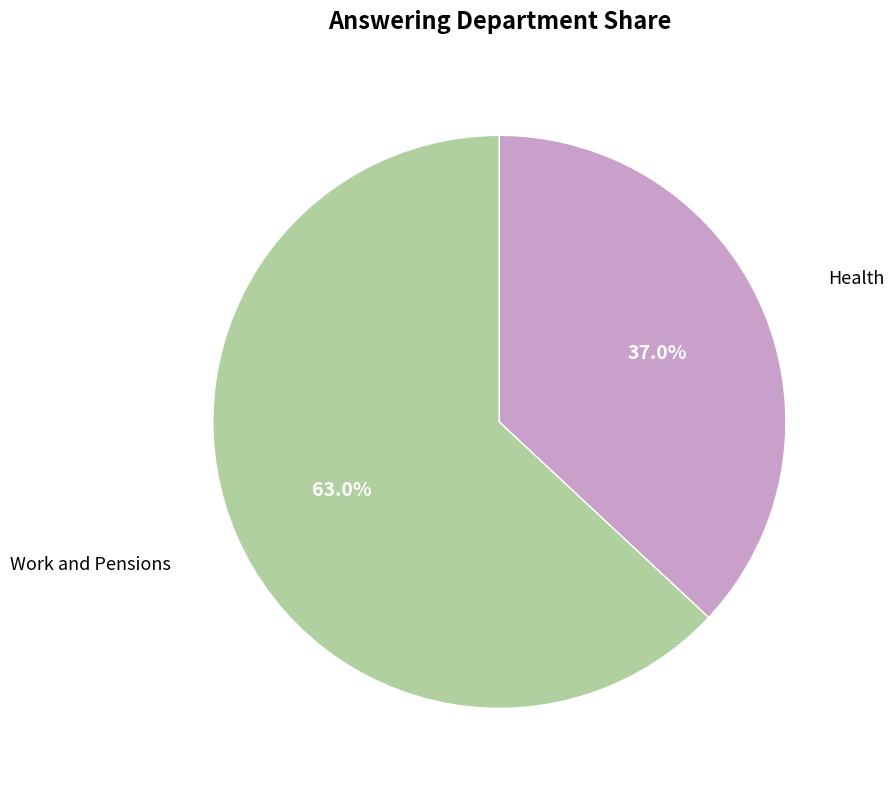

To the nearest percent, what percentage of the pie is Health?

37%